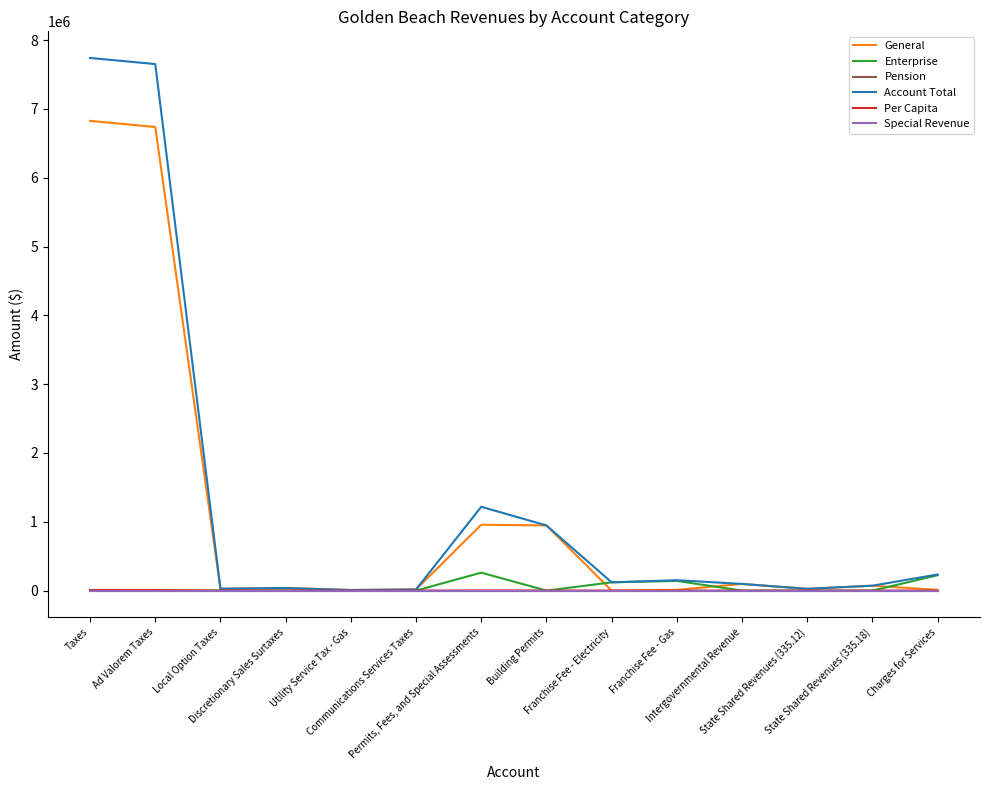

Where is Per Capita nearest to the value 4211?

Permits, Fees, and Special Assessments